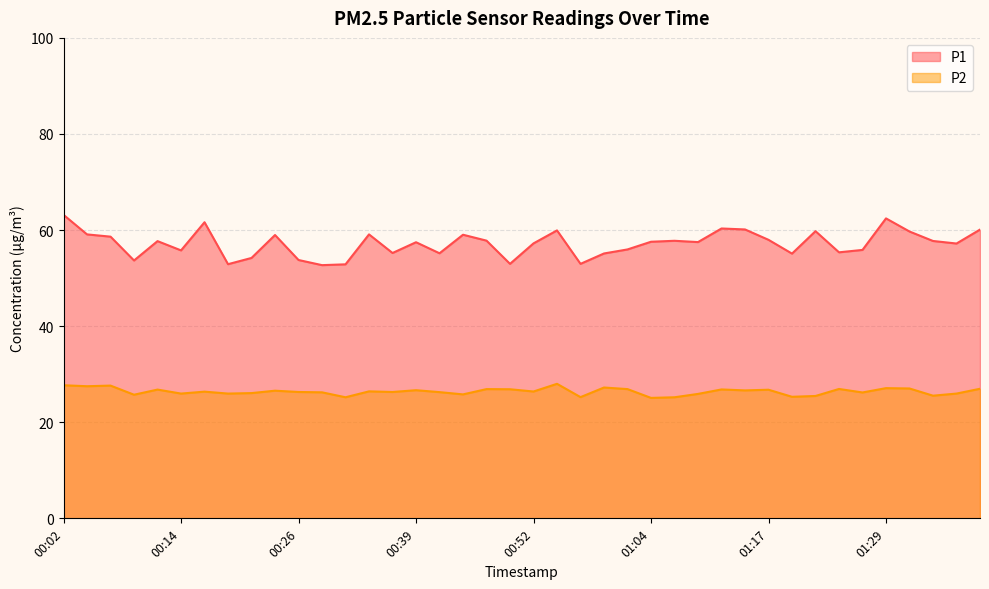

Between 00:24 and 01:34, which is larger?

00:24